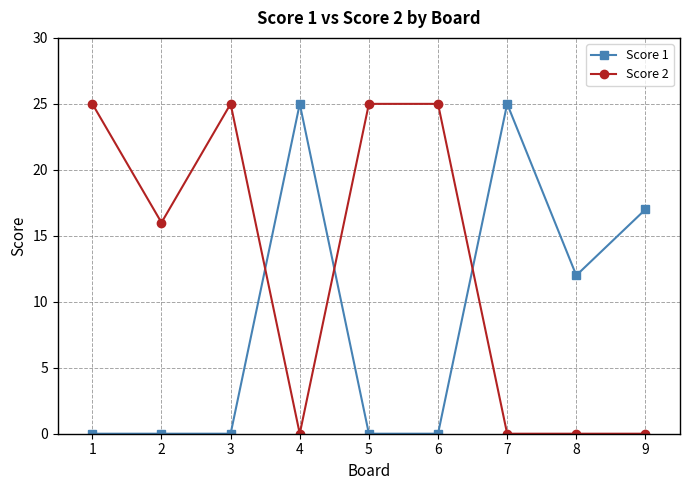

True or false: Score 2 and Score 1 intersect in this chart.

True